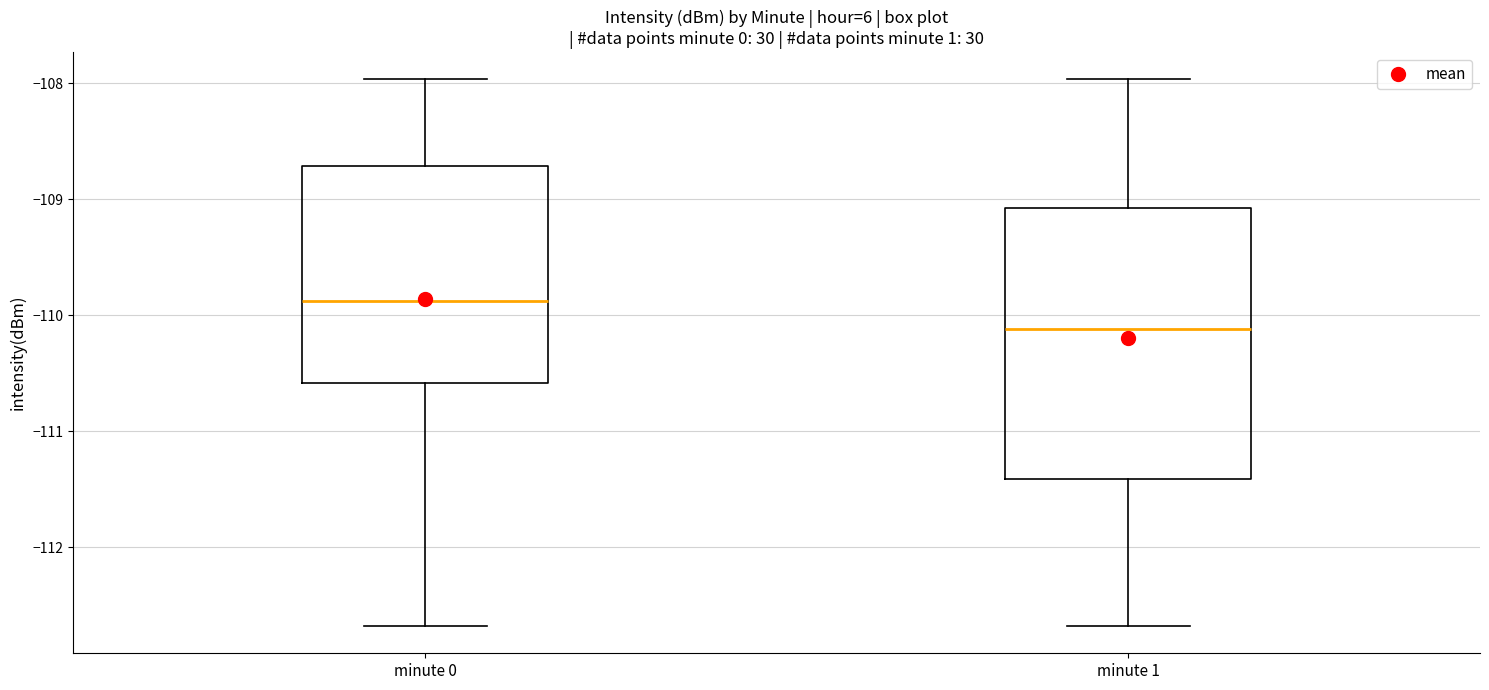

Comparing the boxes themselves (not the whiskers), which one is the tallest?

minute 1